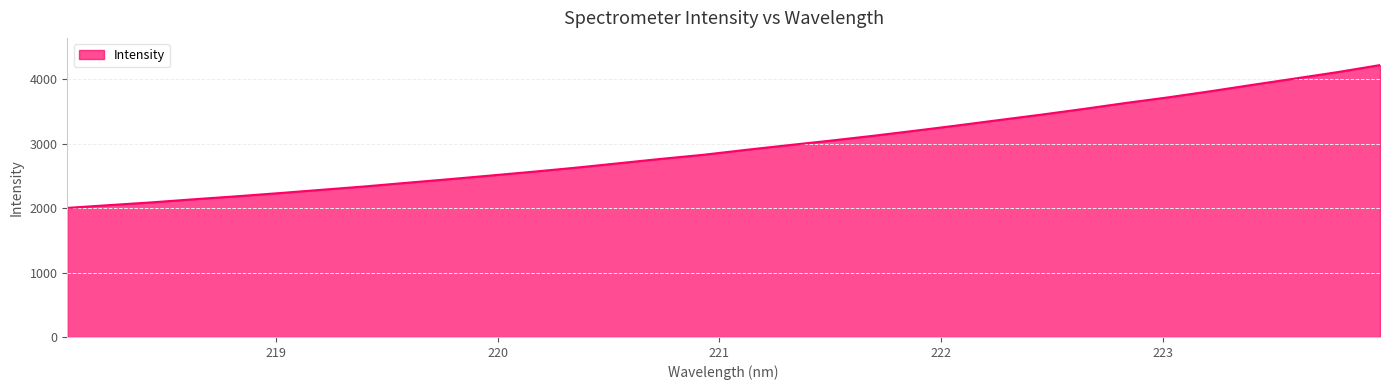

True or false: there are more than 0 points higher than both neighbors.

False